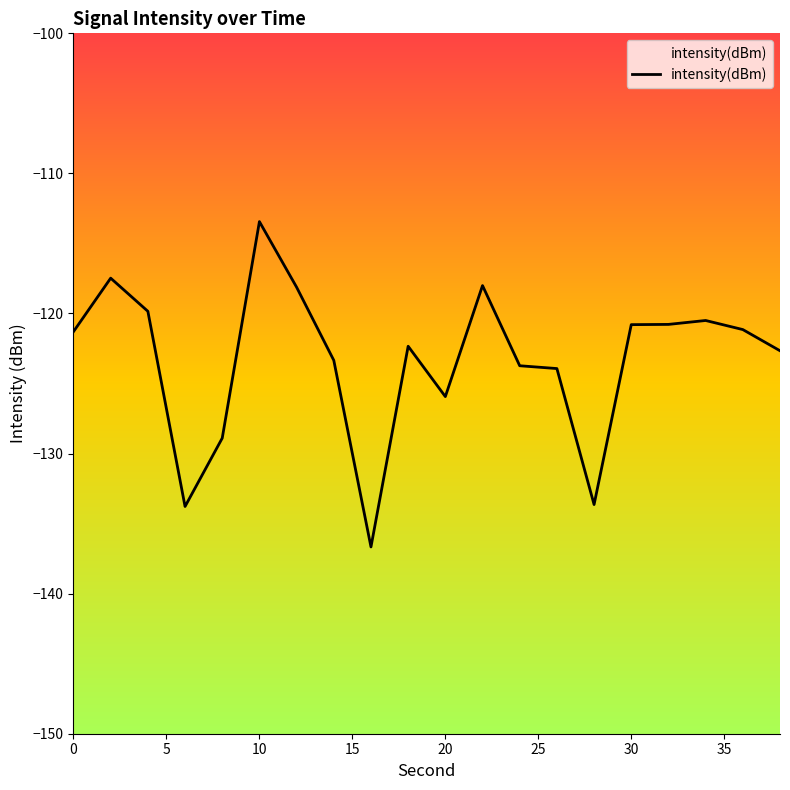

How many values are below -121?

12